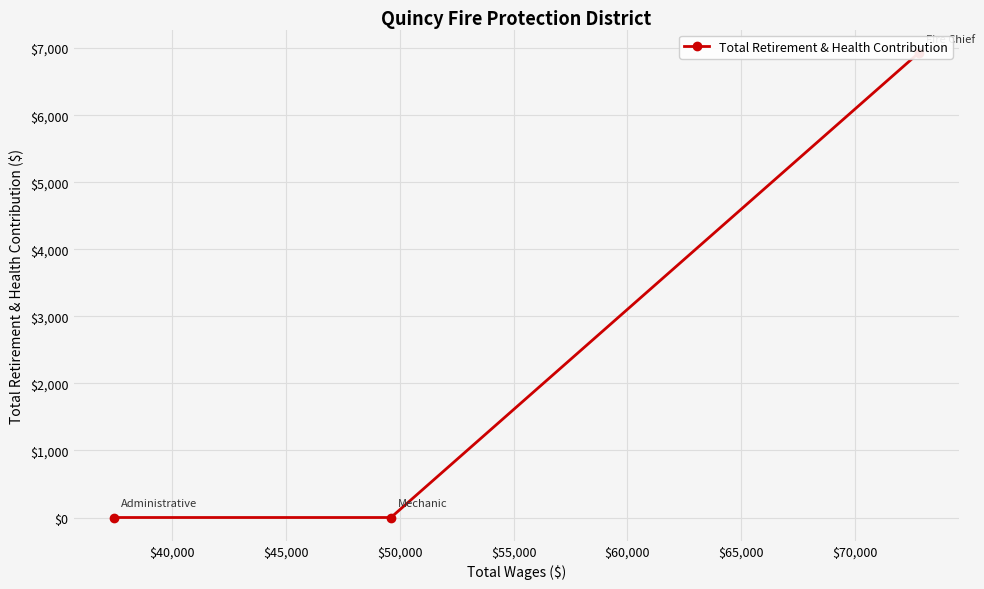

How many positive values are there?

1